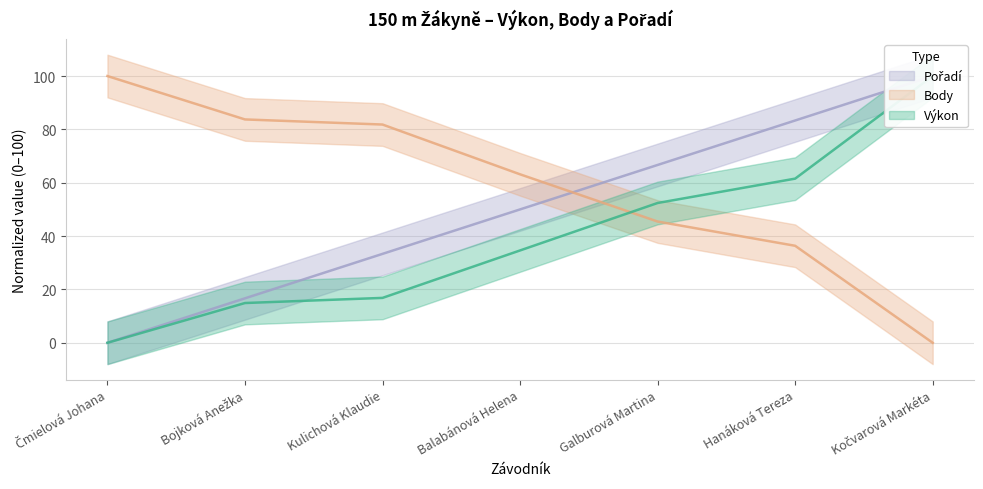

At which label is Pořadí closest to 50?

Balabánová Helena